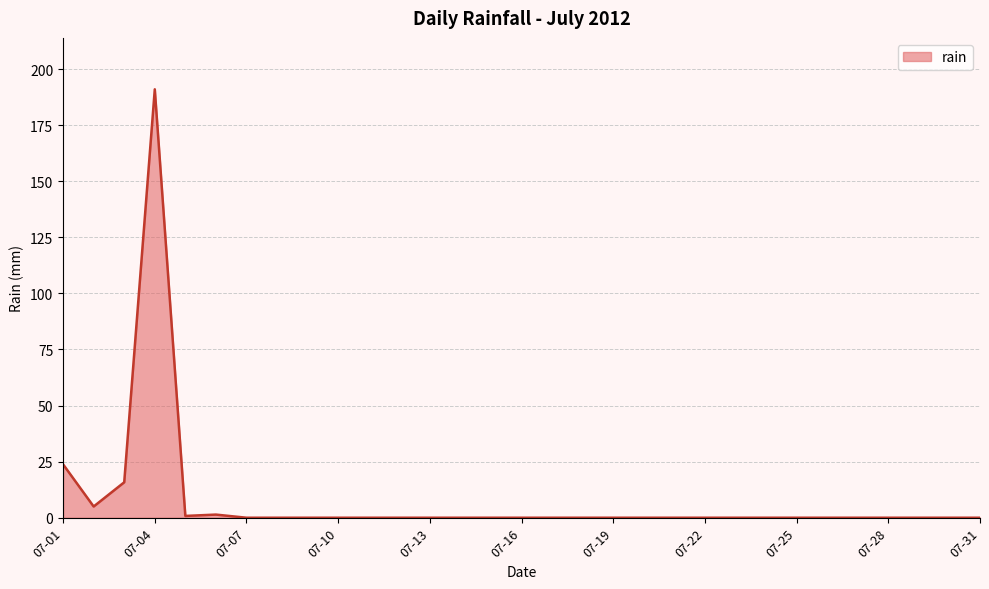

What is the difference between the maximum and minimum values?

191.0